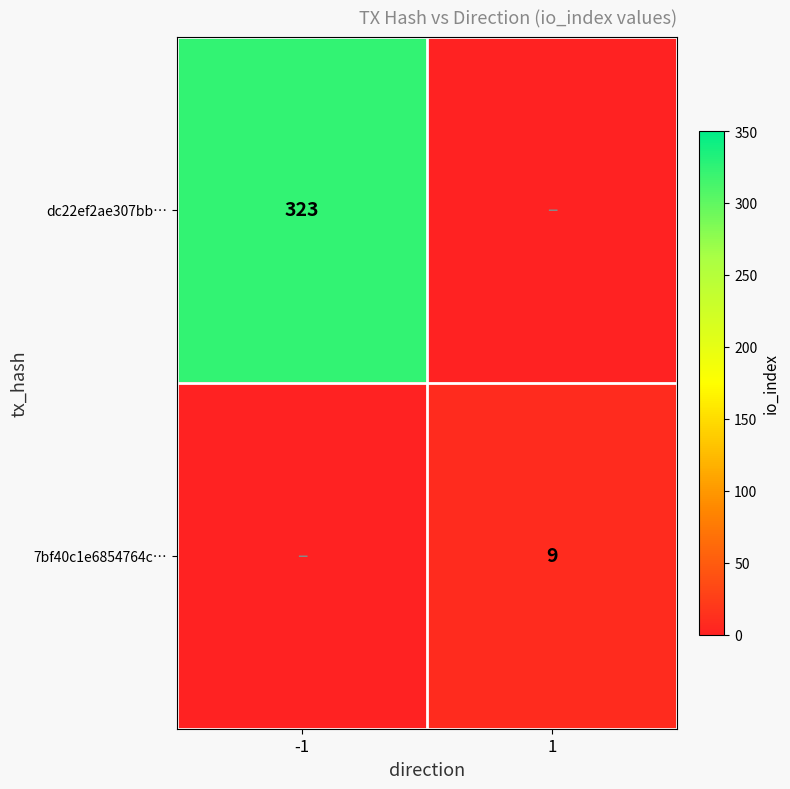

Is the value of 7bf40c1e6854764c… at 1 greater than the value of dc22ef2ae307bb… at -1?

No